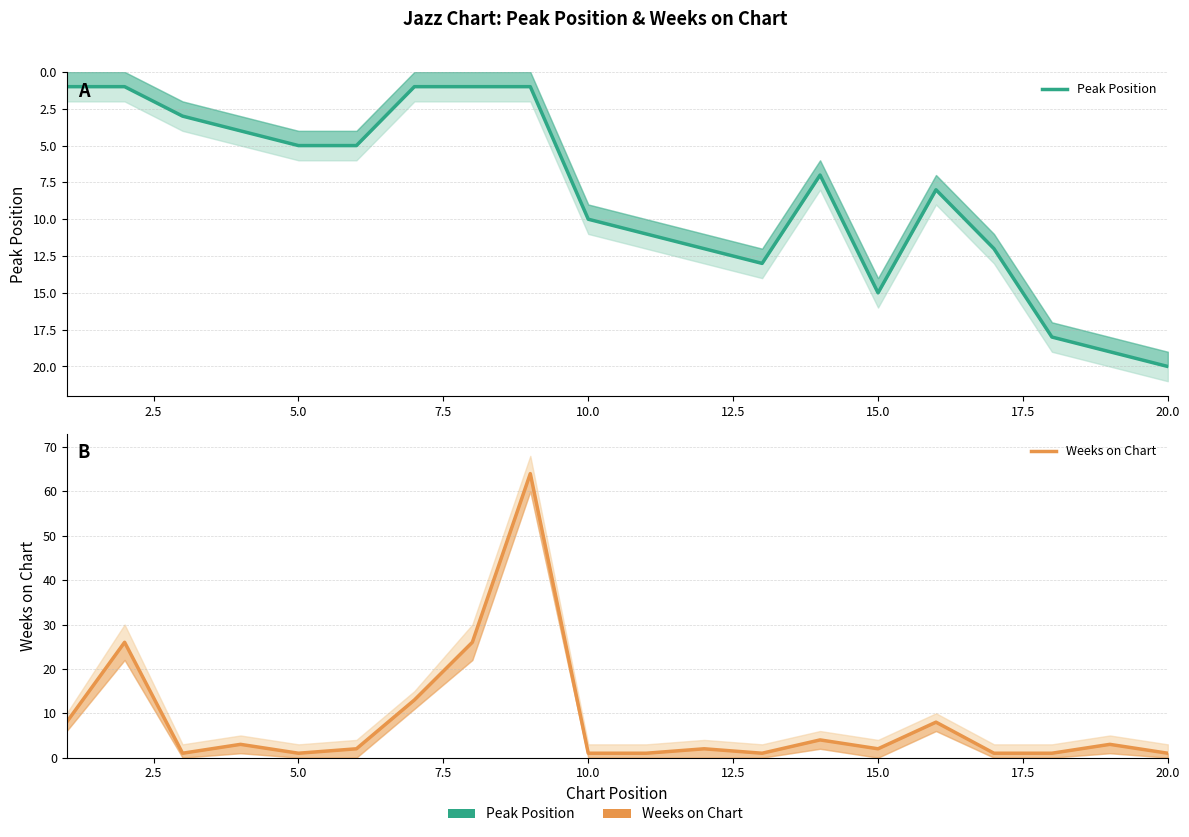

What is the average value of the Weeks on Chart series?

8